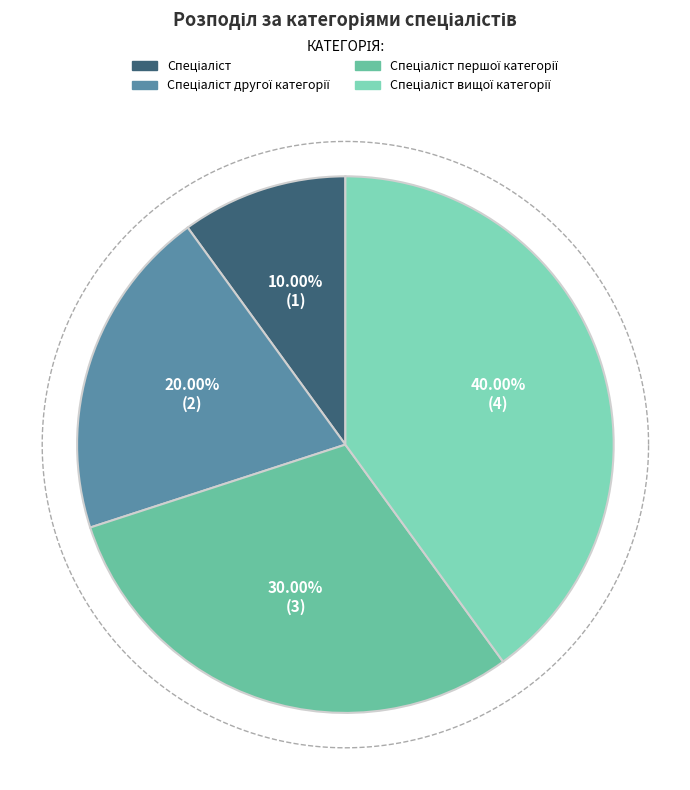

Does Спеціаліст другої категорії represent more than half of the total?

No